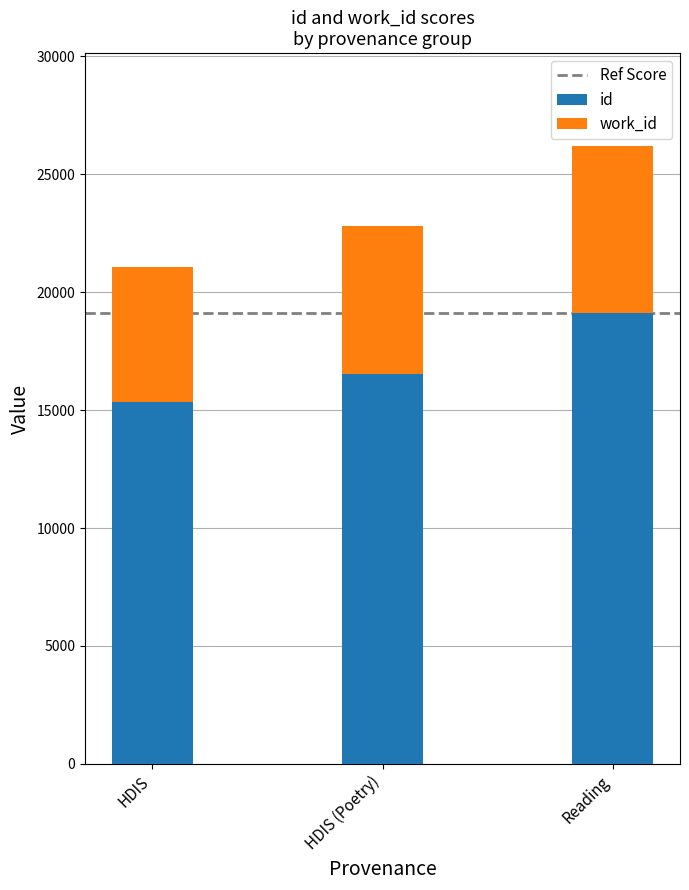

Reading left to right, what are the values for id?

HDIS=15327	HDIS (Poetry)=16552	Reading=19126